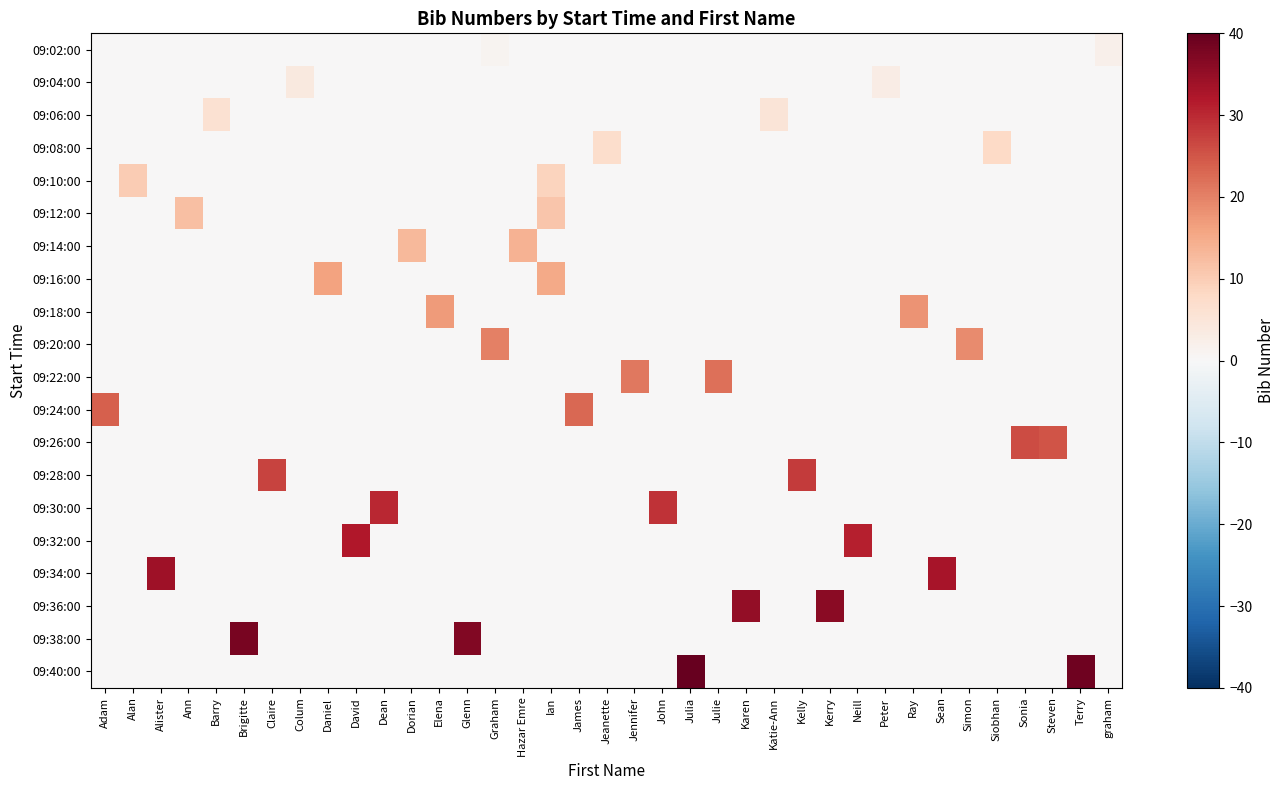

What is the greatest value displayed?

40